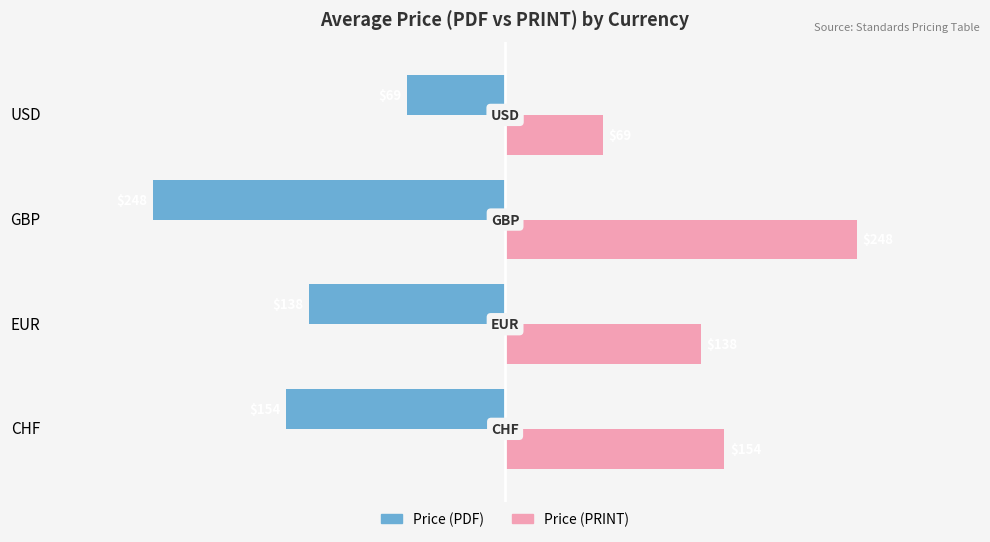

At which category does the chart reach its peak across all series?

GBP